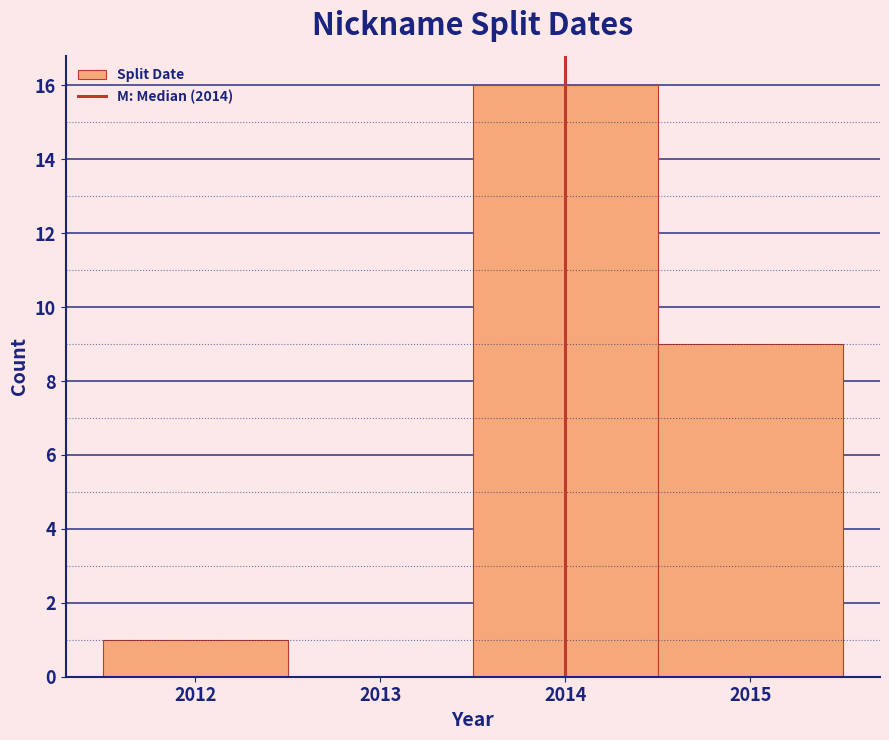

Reading left to right, transcribe this chart: for each bar, give the range it covers on the x-axis and its height. The values are not printed on the chart, so give them approximately, as read against the axis.

2011.5 to 2012.5: 1
2012.5 to 2013.5: 0
2013.5 to 2014.5: 16
2014.5 to 2015.5: 9